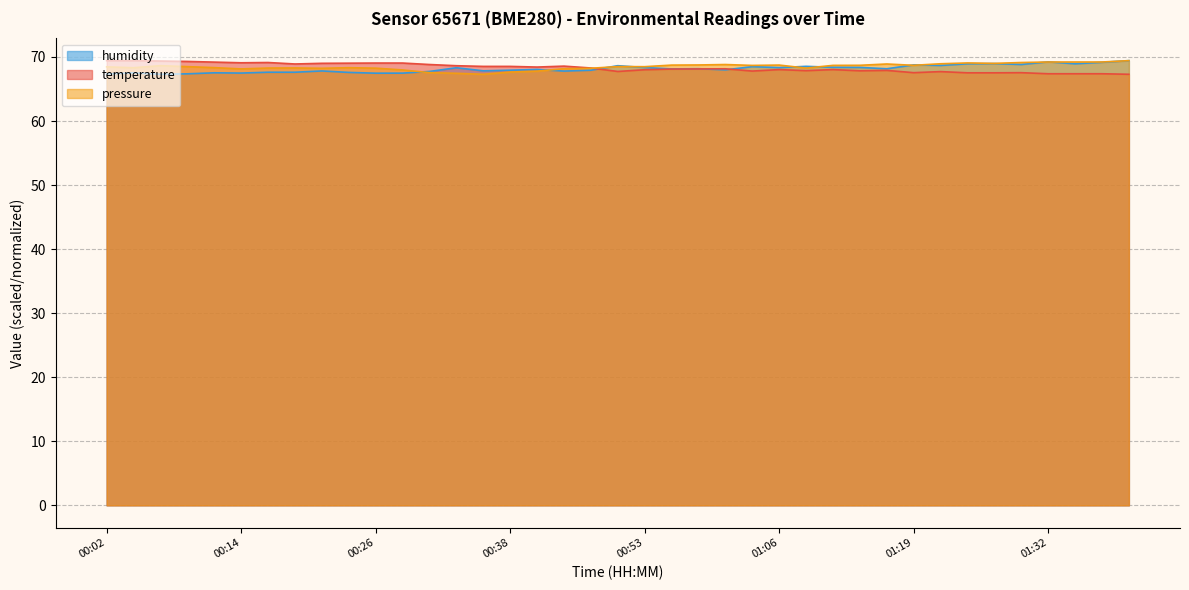

What is the highest value of the temperature series?

69.4